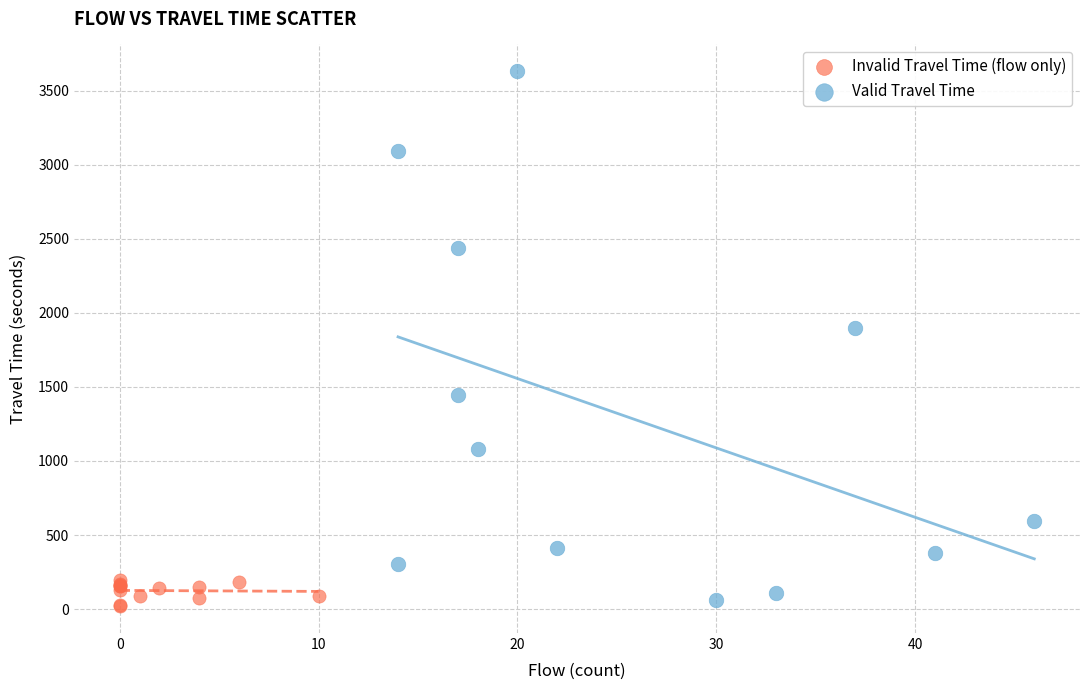

Which series contains the highest Y value?

Valid Travel Time